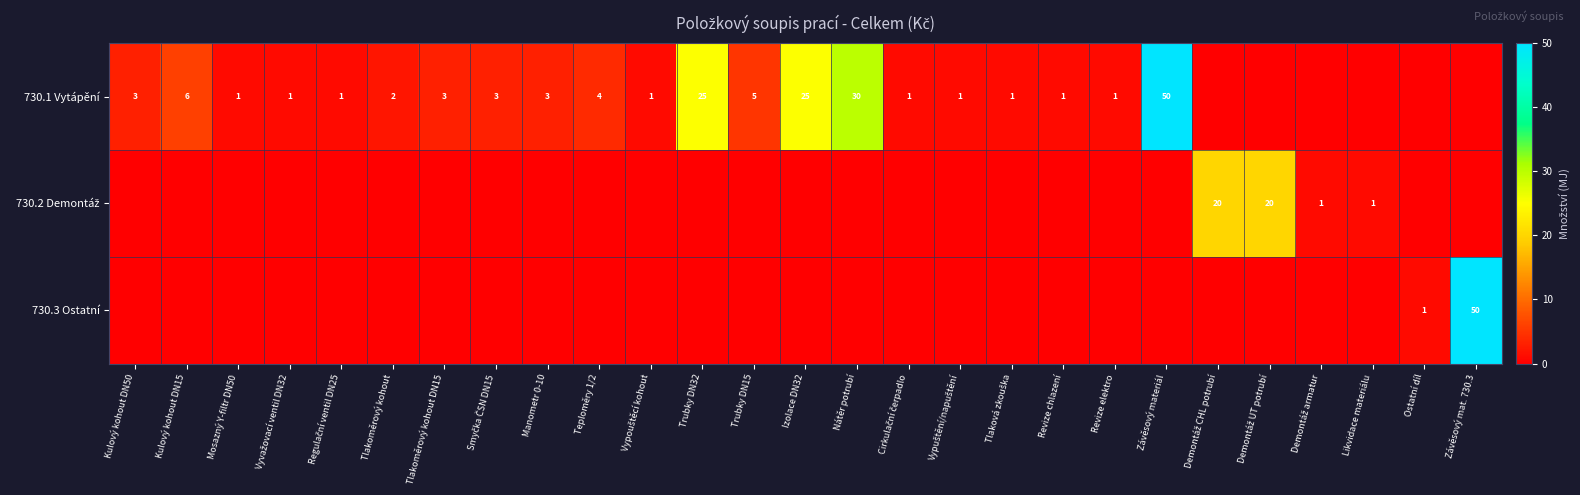

What is the spread (max minus min) of values at Vypuštění/napuštění?

1